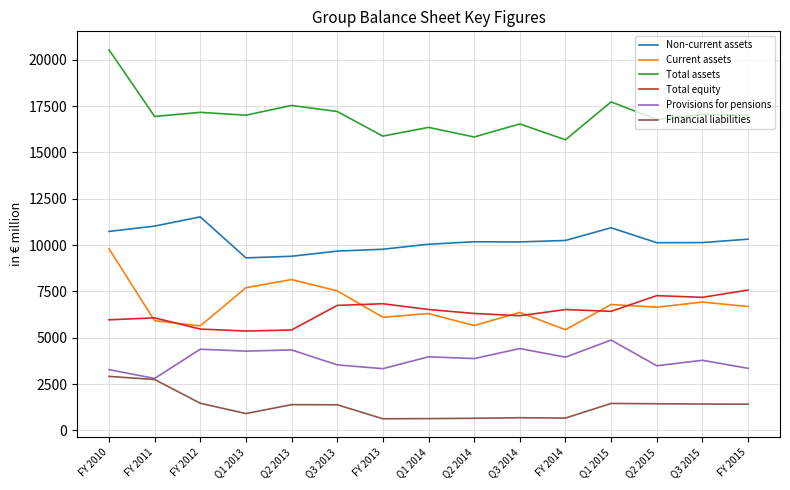

What is the difference between the highest and lowest values at Q2 2014?

15184